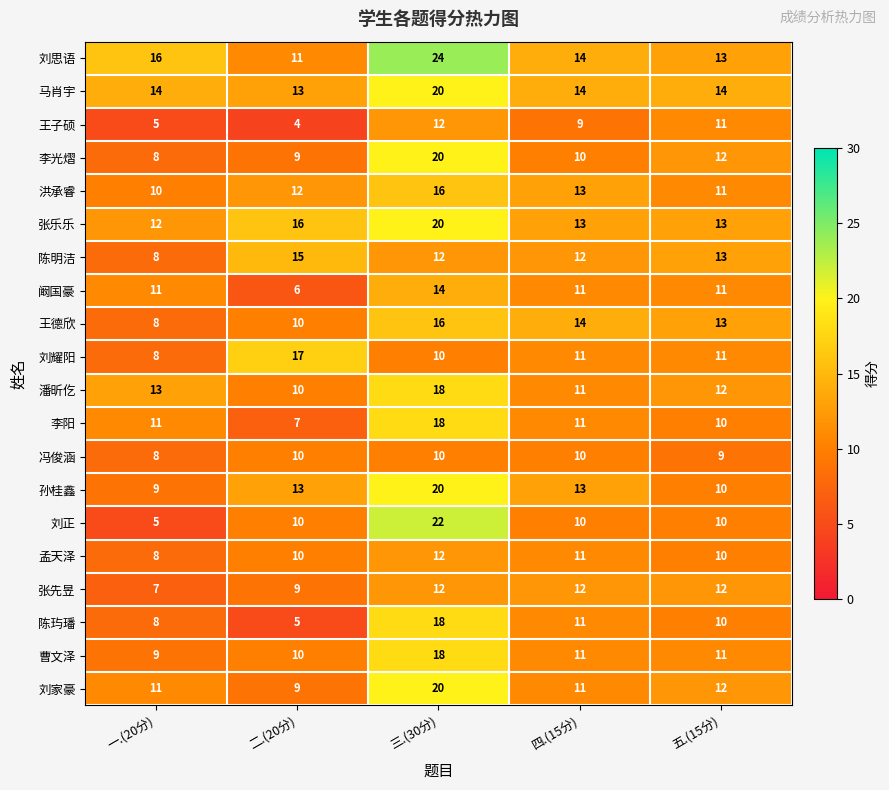

Which series changed the most between 四.(15分) and 五.(15分)?

孙桂鑫